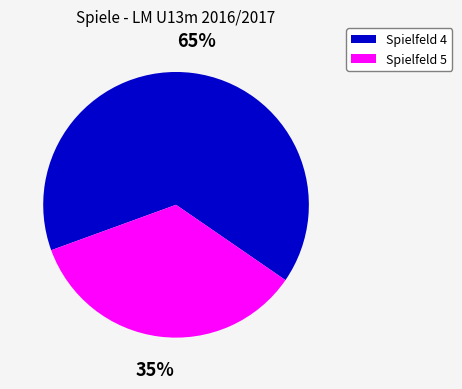

To the nearest percent, what is the difference between the largest and smallest slice percentages?

30%